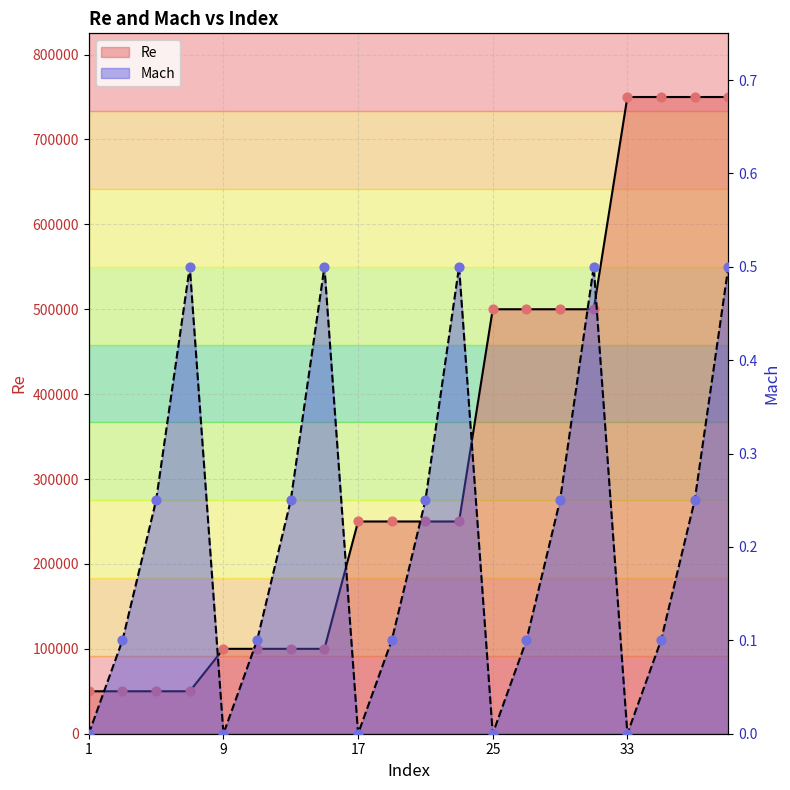

Which series has the largest total across all categories?

Re points